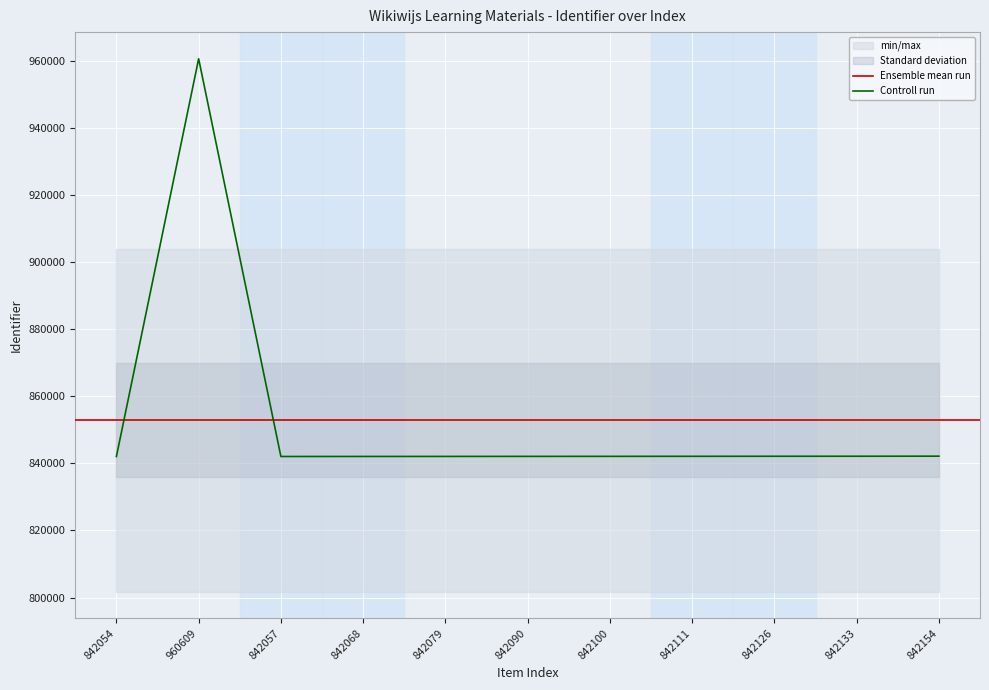

What is the minimum value shown in the chart?

842054